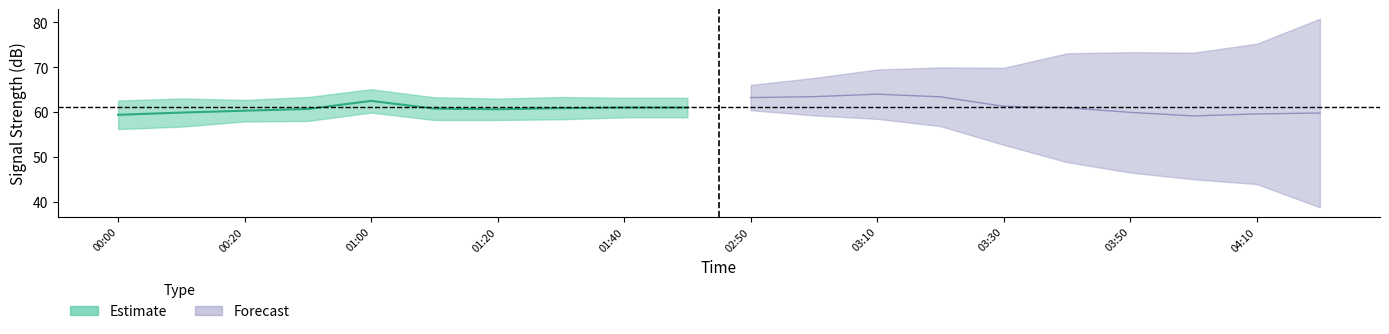

What is the difference between the 4.115 values at 2017/11/25 03:20 and 2017/11/25 01:20?

4.7